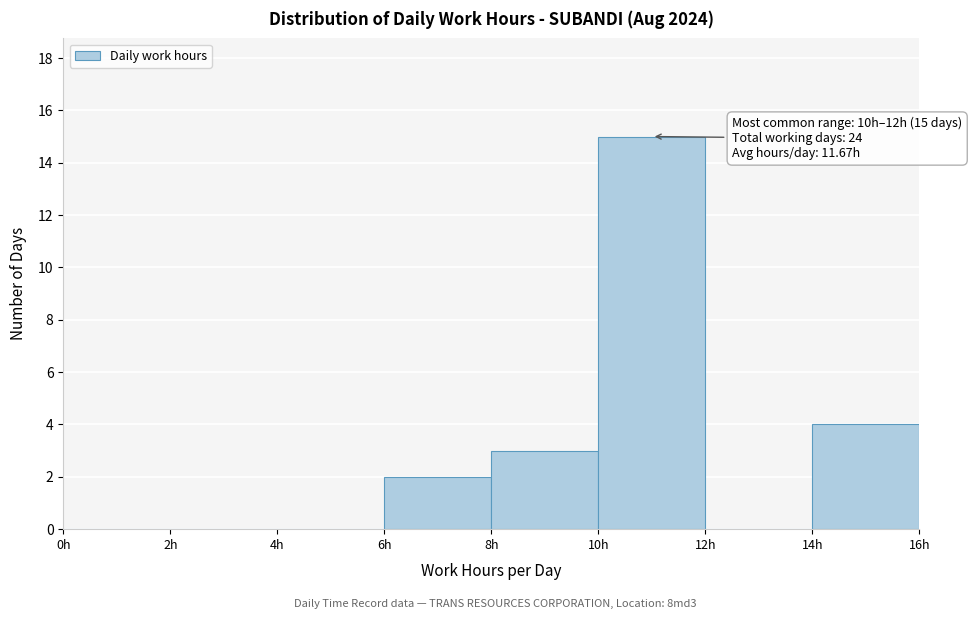

Which range on the x-axis has the tallest bar?

10 to 12